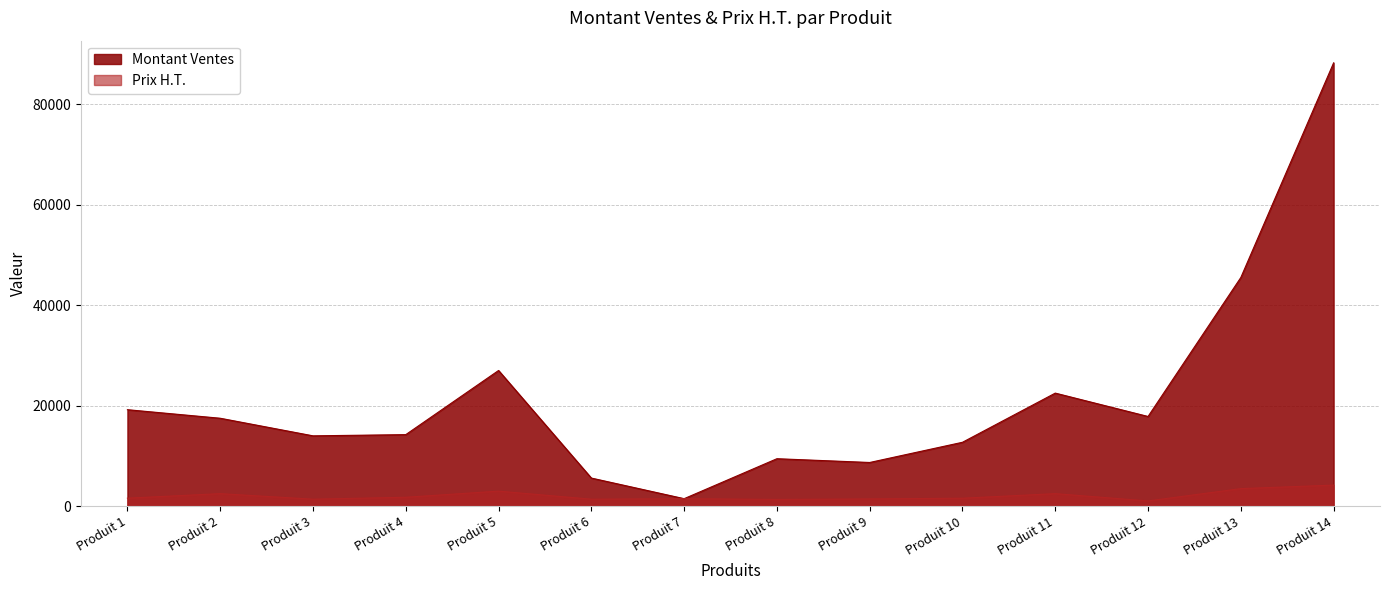

Where is Montant Ventes nearest to the value 44850?

Produit 13